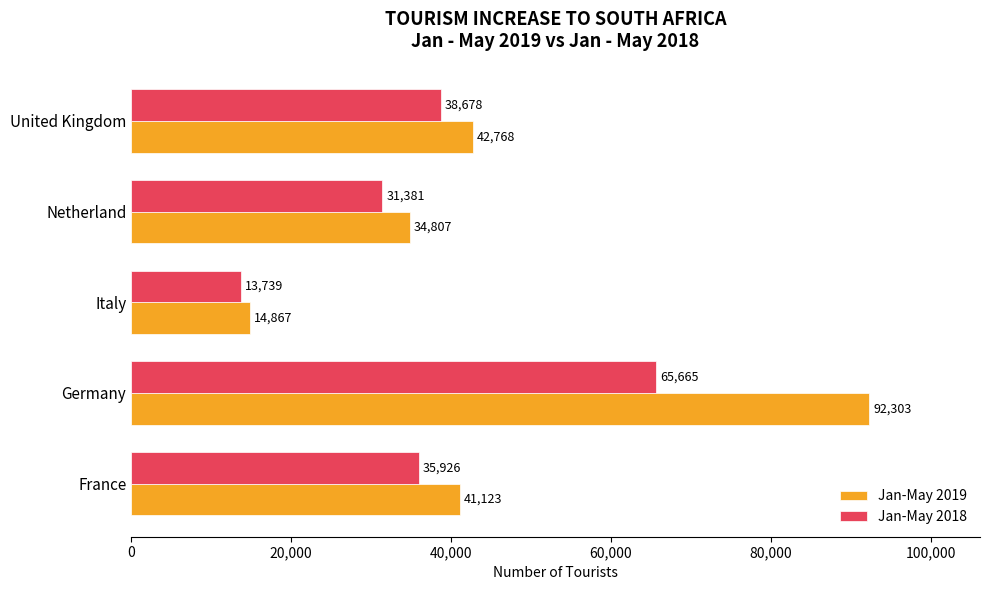

At which label is Jan-May 2018 closest to 39702?

United Kingdom